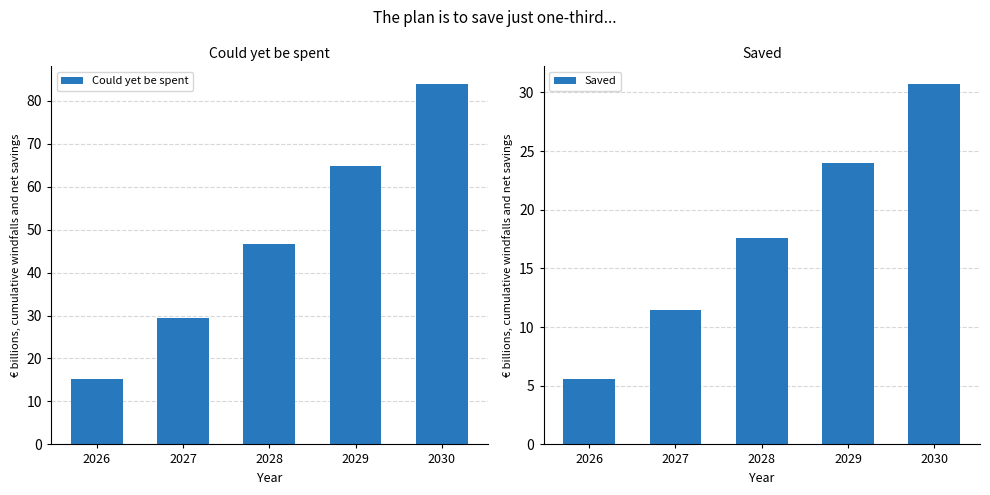

Does the chart contain any negative values?

No